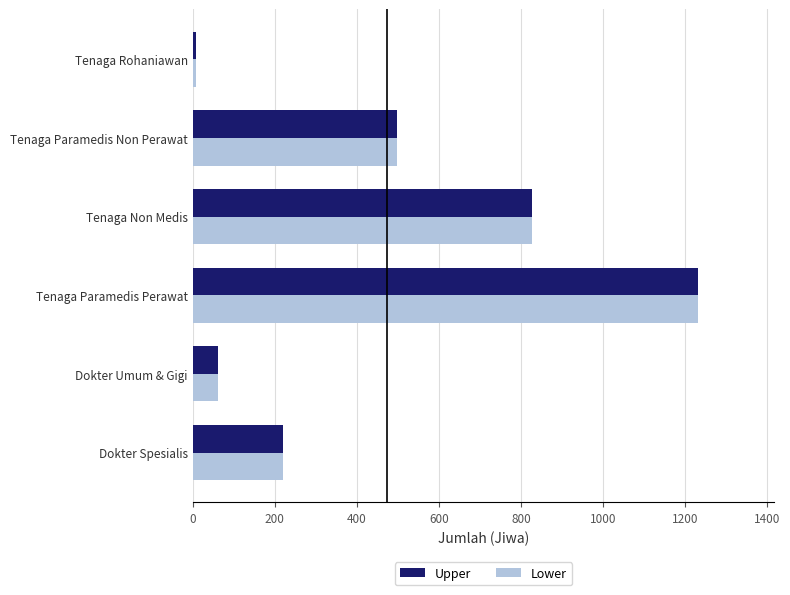

Where is Lower nearest to the value 620?

Tenaga Paramedis Non Perawat